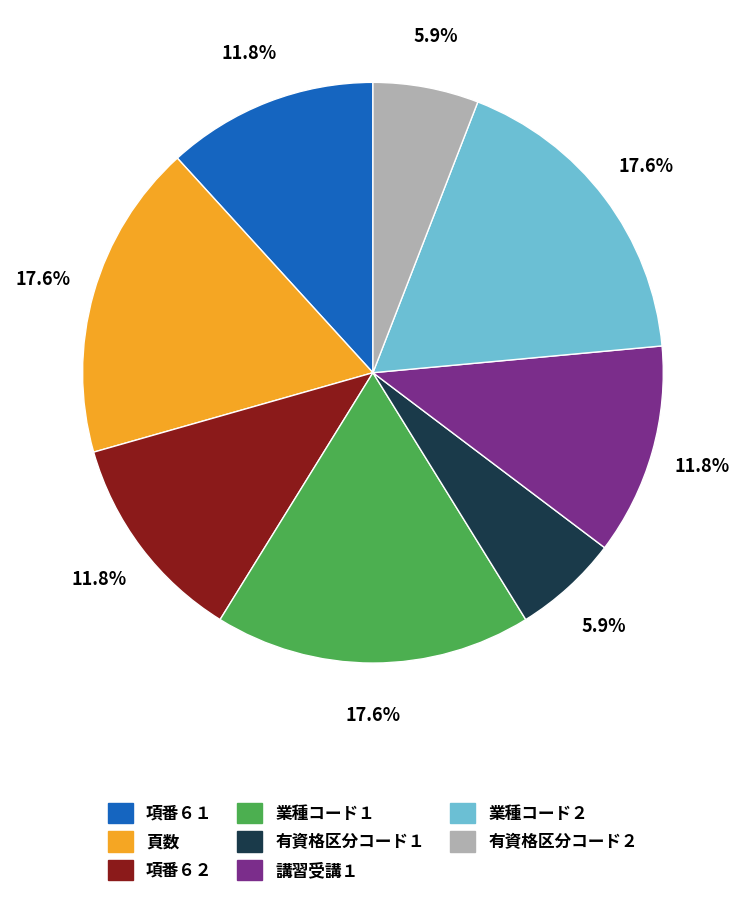

Is there a majority slice in this chart?

No